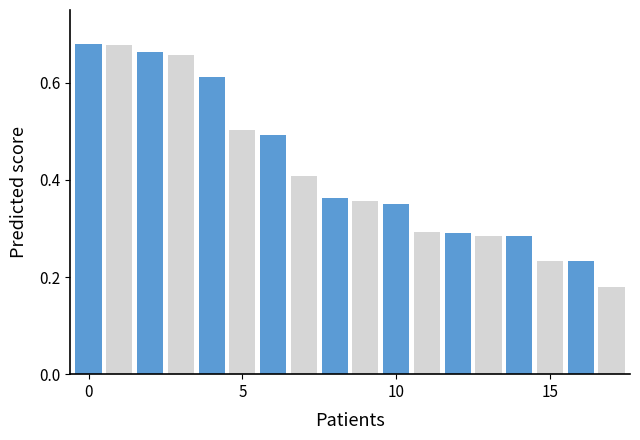

Are the bars grouped side by side (vs. stacked)?

Yes